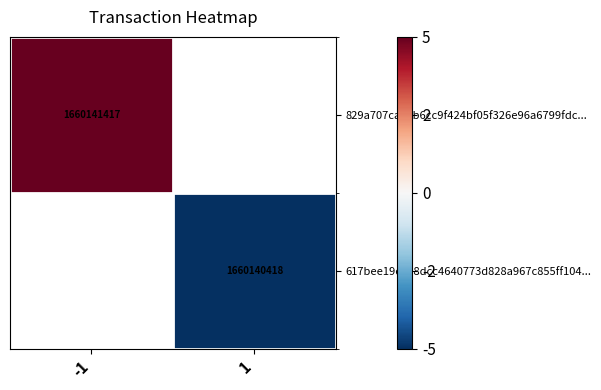

True or false: 829a707ca41b6cc9f424bf05f326e96a6799fdc... has a value of 1660141417.0 at -1.

True